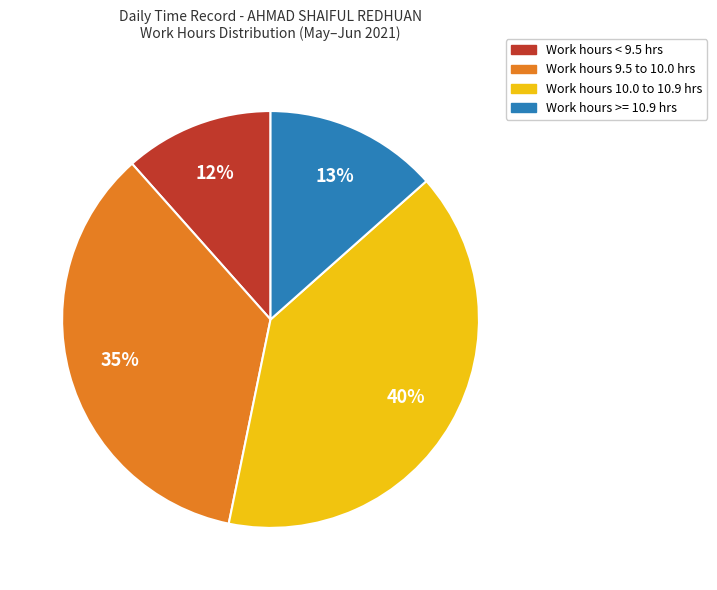

Is there a majority slice in this chart?

No